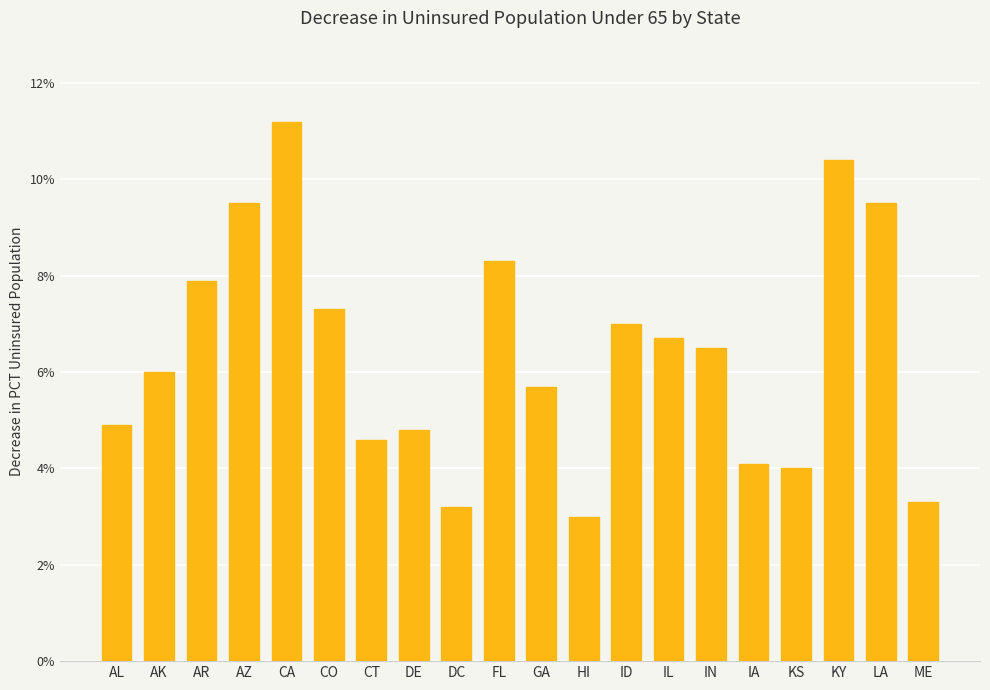

Does the chart contain any negative values?

No